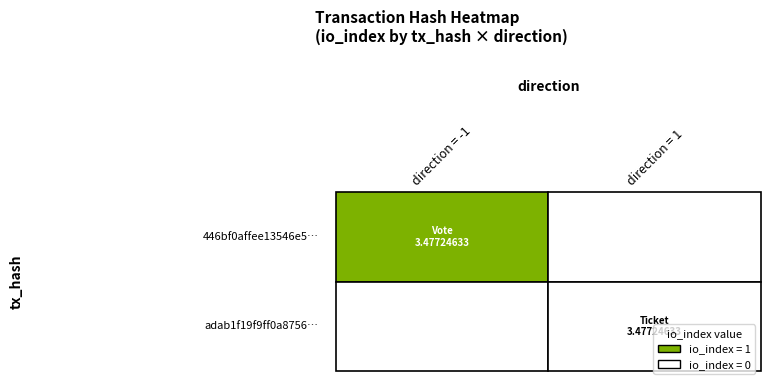

What is the maximum value for 446bf0affee13546e5d3cb656ff60294502abee…?

1